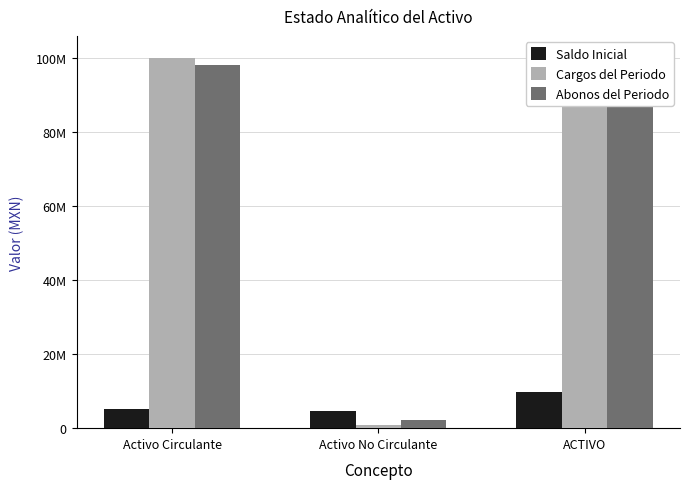

True or false: Saldo Inicial has a value of 6994239.6 at Activo Circulante.

False